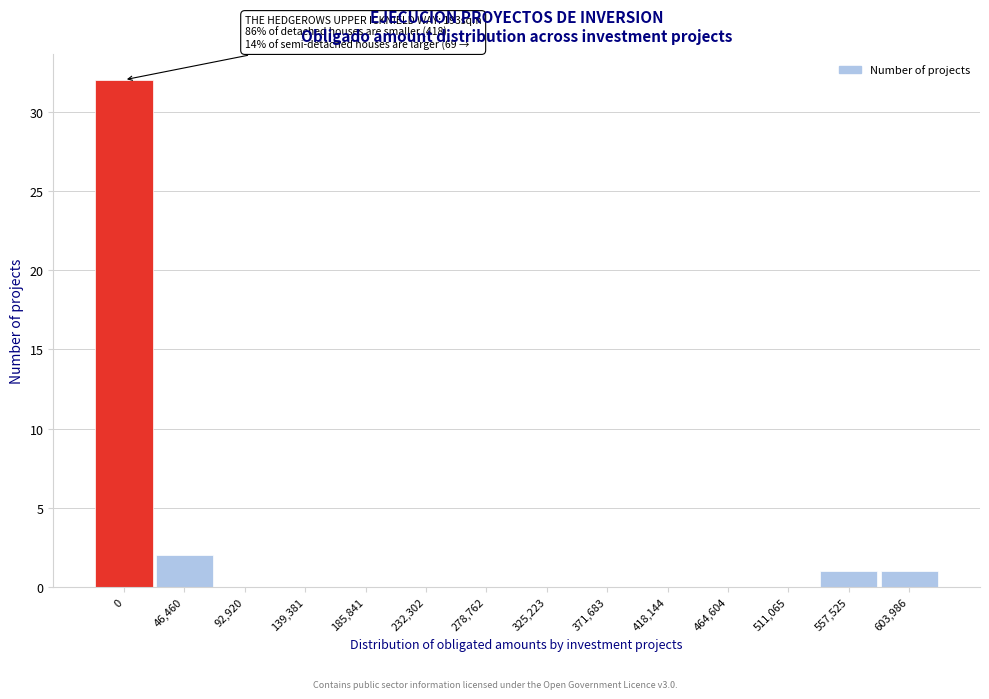

Reading left to right, what are all the values shown in this chart?

0=32	46,460=2	92,920=0	139,381=0	185,841=0	232,302=0	278,762=0	325,223=0	371,683=0	418,144=0	464,604=0	511,065=0	557,525=1	603,986=1